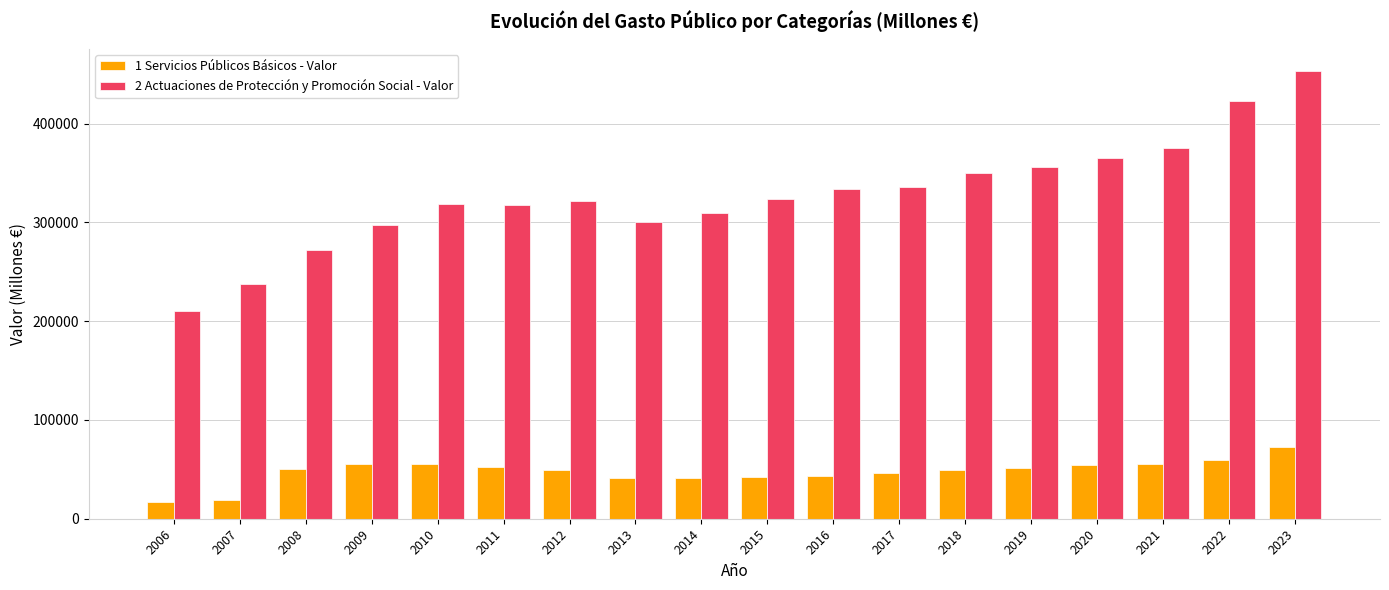

What is the maximum value shown in the chart?

453184.9